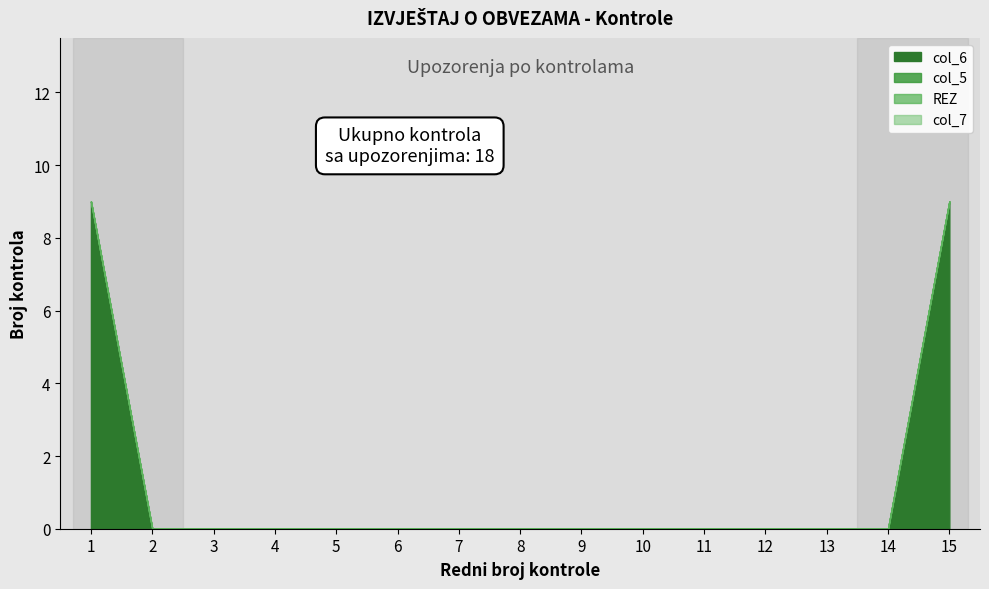

Rank the series by their maximum value, from highest to lowest.

col_6, col_5, REZ, col_7